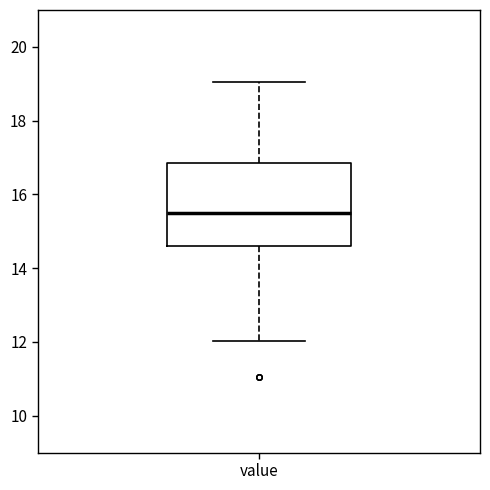

Where does the median line of the box for value sit on the y-axis? The values are not printed on the chart, so give them approximately, as read against the axis.

15.6